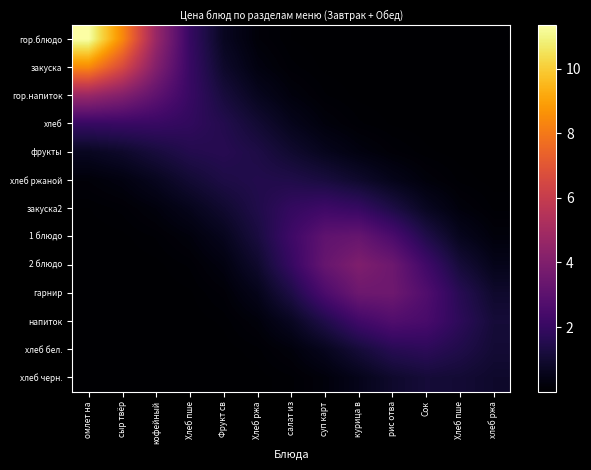

What is the greatest value displayed?

11.4